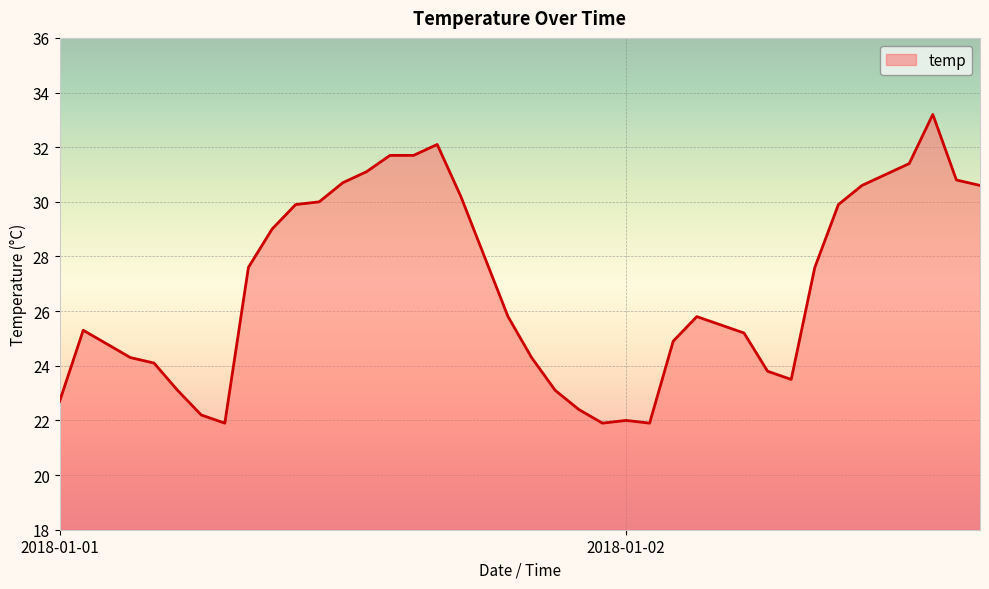

What is the difference between the maximum and minimum values?

11.3